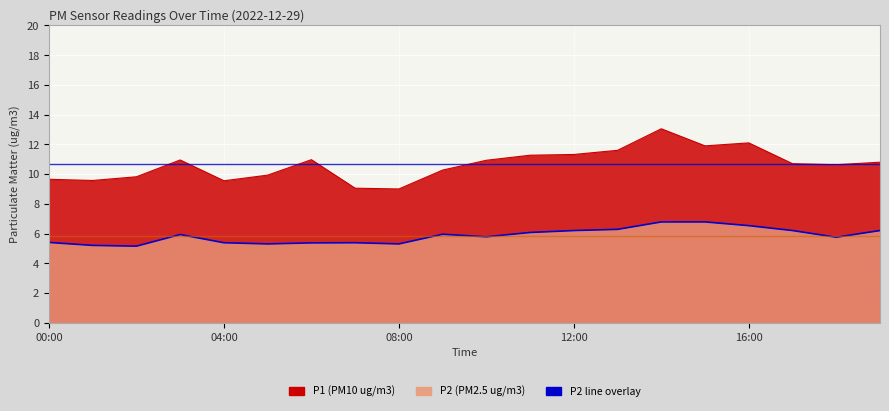

What is the value of the 16th point from the left?

6.8